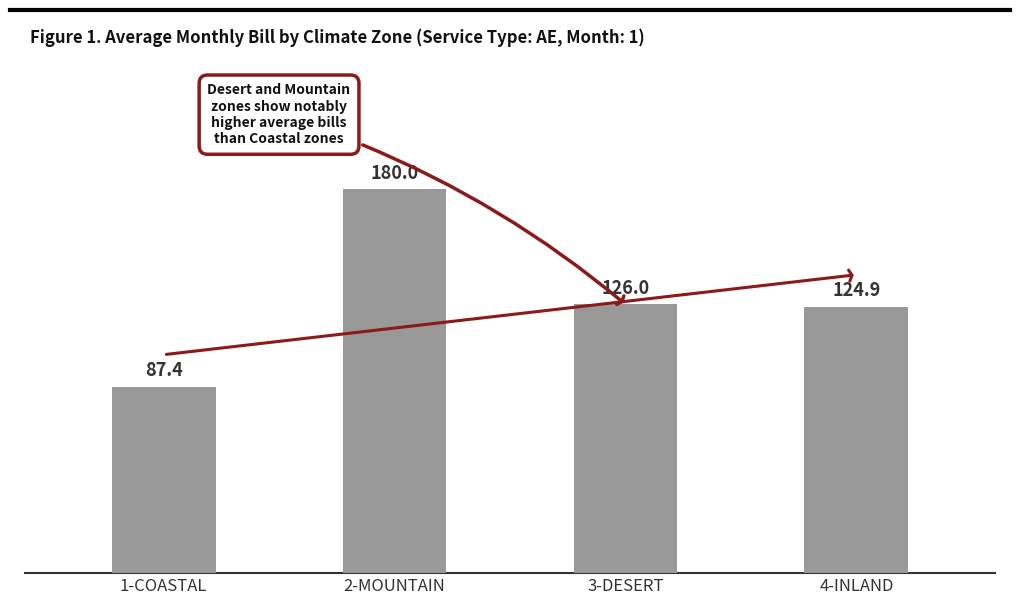

What is the sum of all values?

518.4